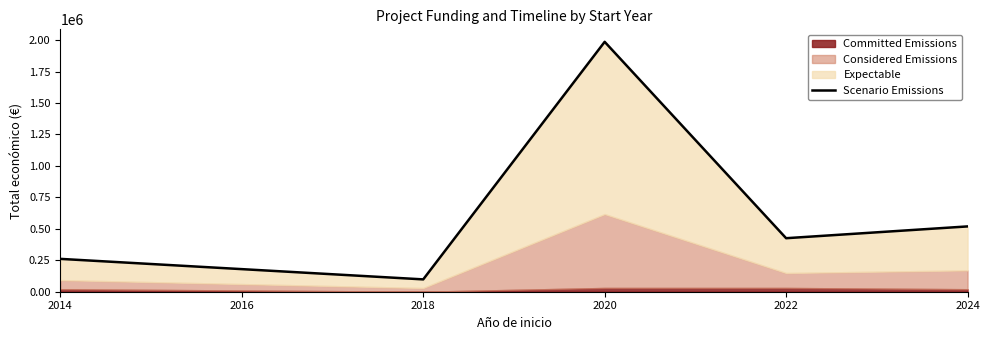

What is the value of the 4th point from the left?

425340